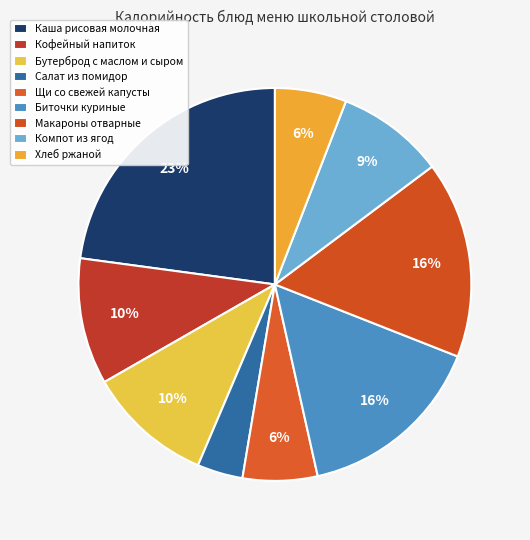

To the nearest percent, what portion does Макароны отварные represent?

16%